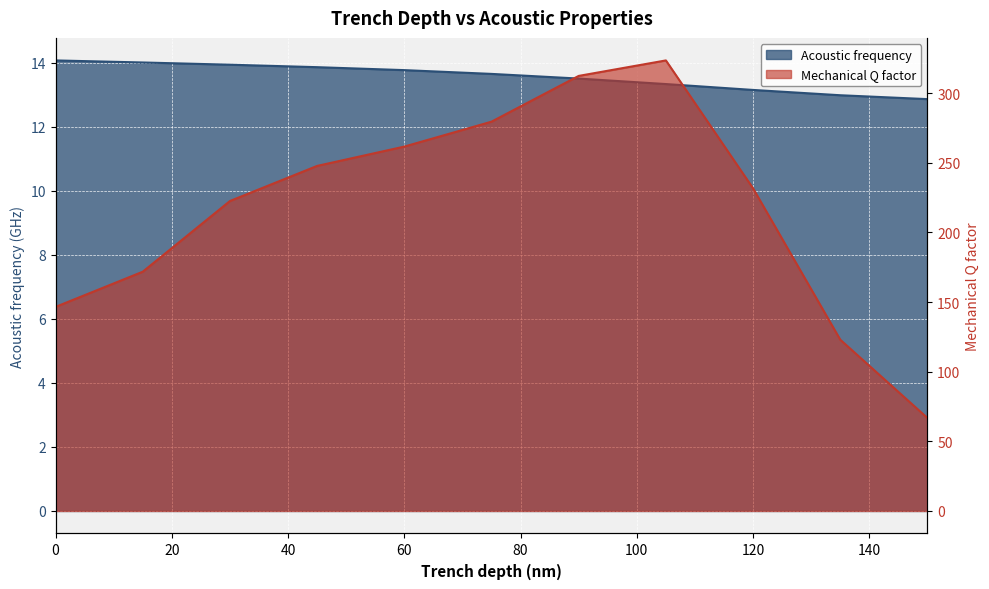

What is the sum of all Acoustic frequency values?

149.1